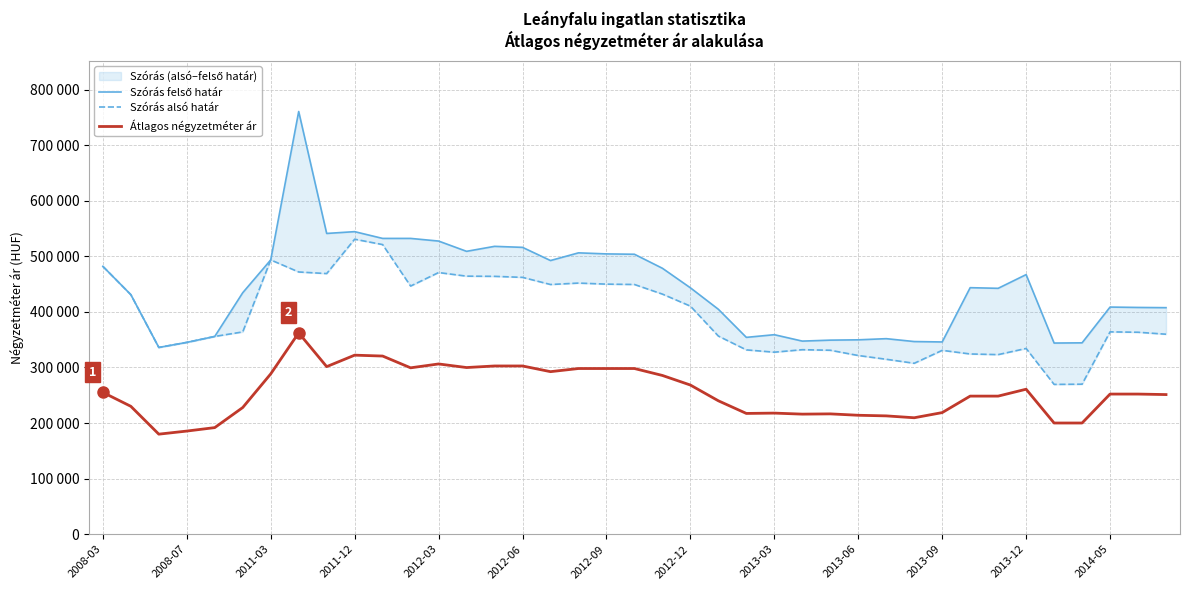

What is the value of the Szórás alsó határ point at the 28th from the left?

321480